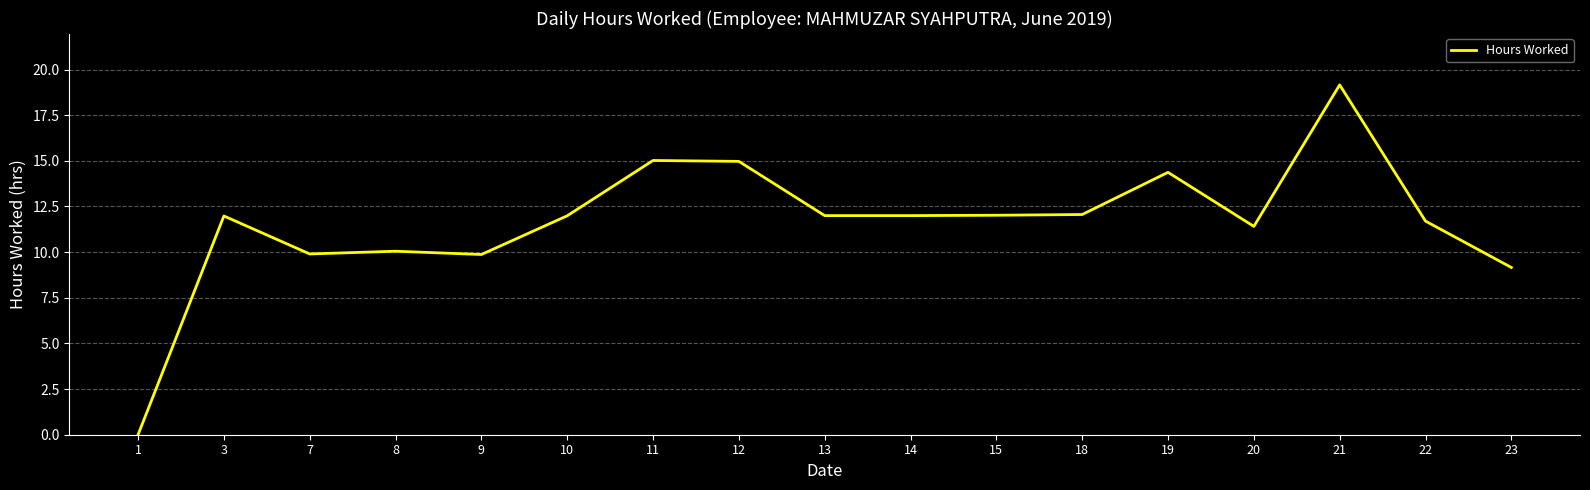

What is the difference between the maximum and minimum values?

19.2